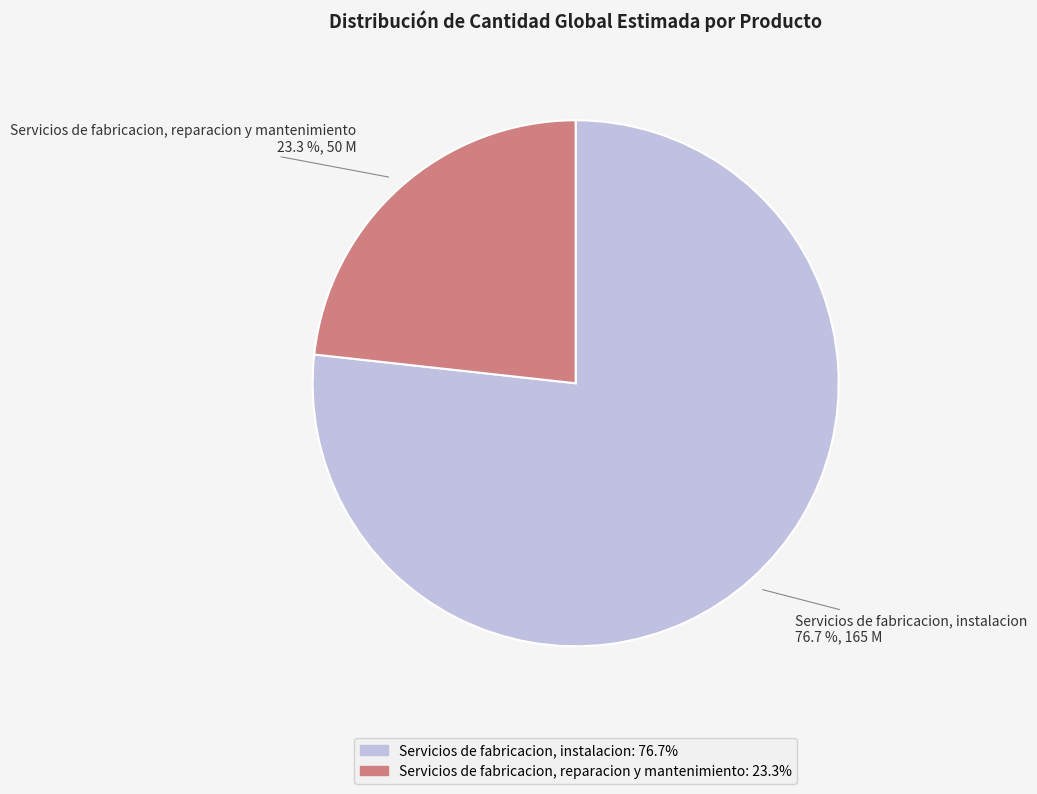

To the nearest percent, what is the difference between the Servicios de fabricacion, instalacion and Servicios de fabricacion, reparacion y mantenimiento slice percentages?

53%